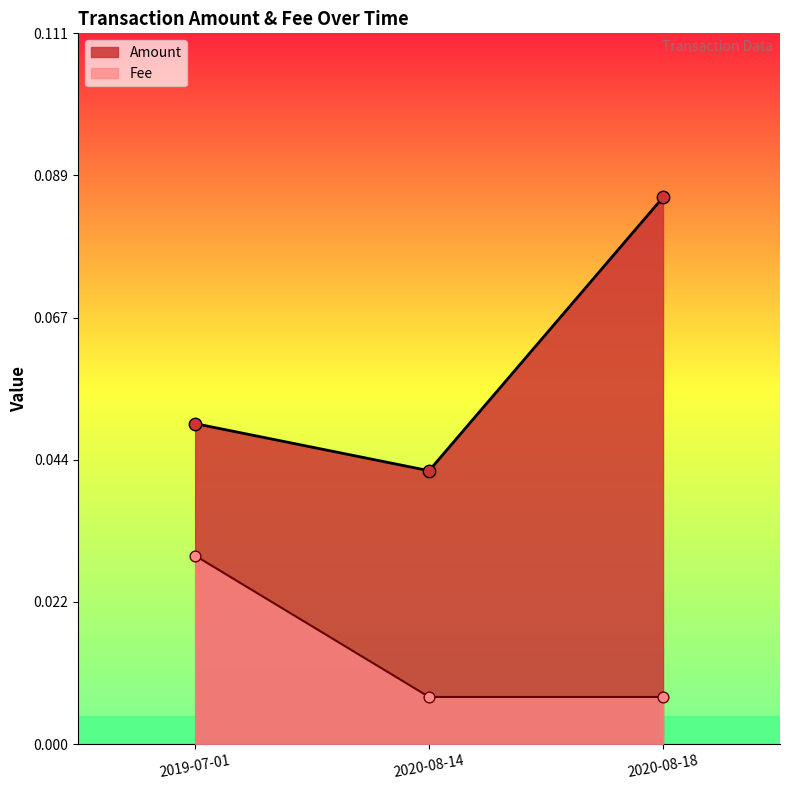

What are all the series names shown in the legend?

Amount, Fee